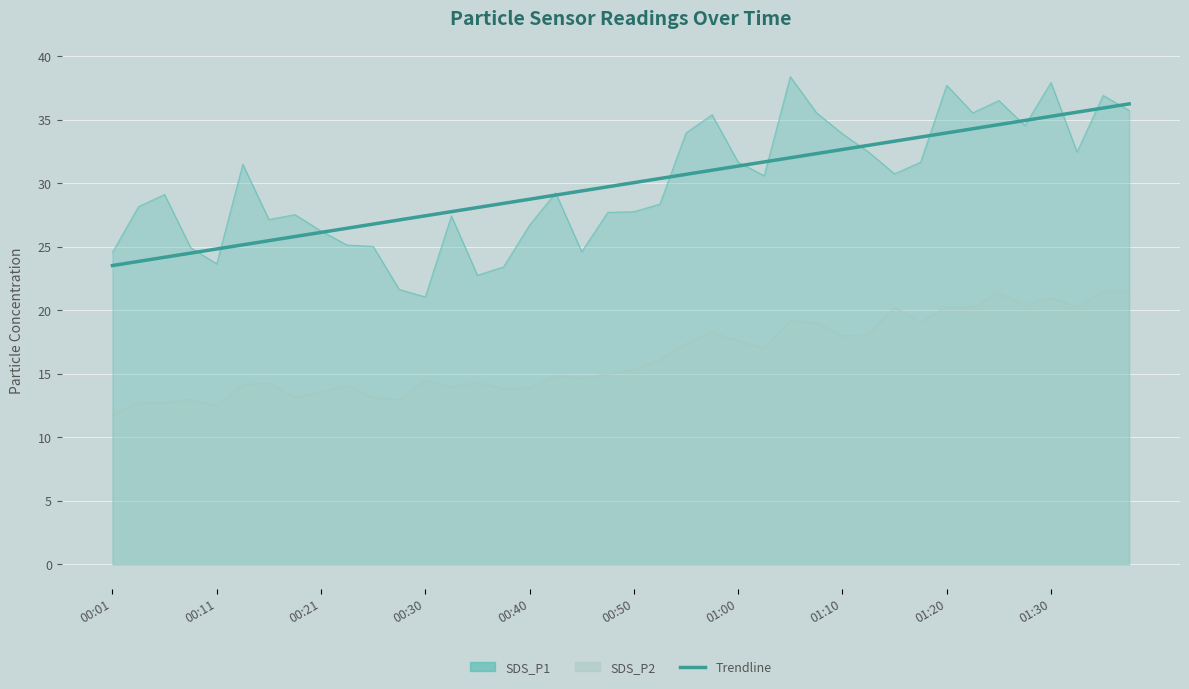

True or false: the data shows 20.1 at 00:40.

False